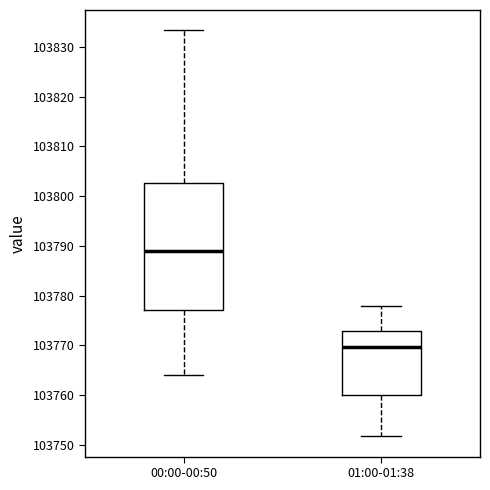

Comparing the boxes themselves (not the whiskers), which one is the tallest?

00:00-00:50